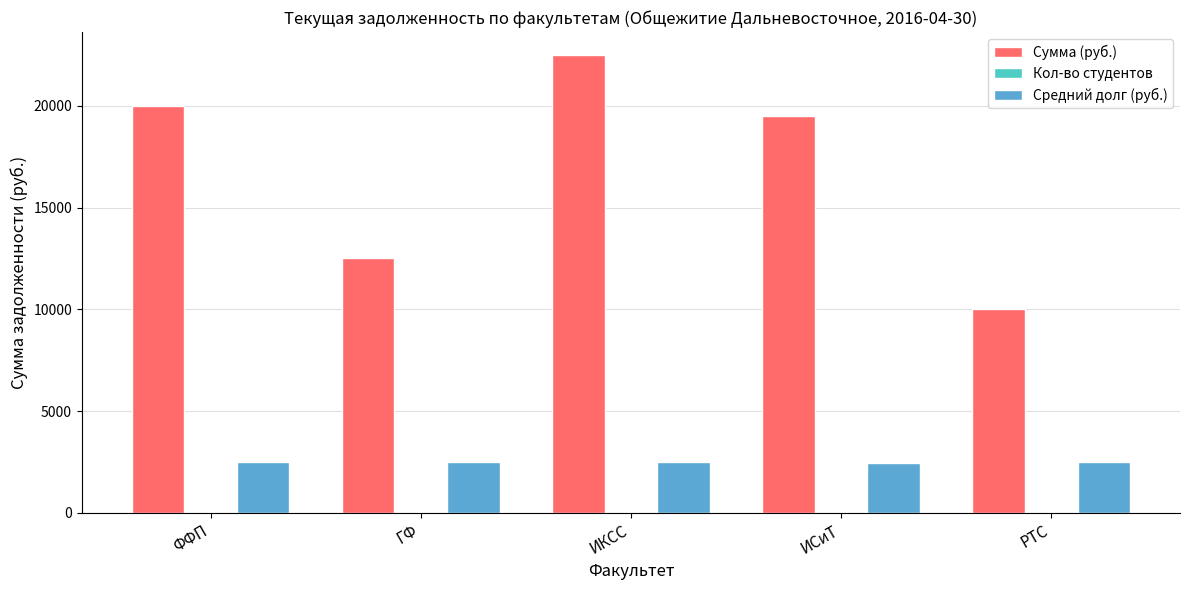

The Средний долг (руб.) series shows 2436.2 at ИСиТ. True or false?

True